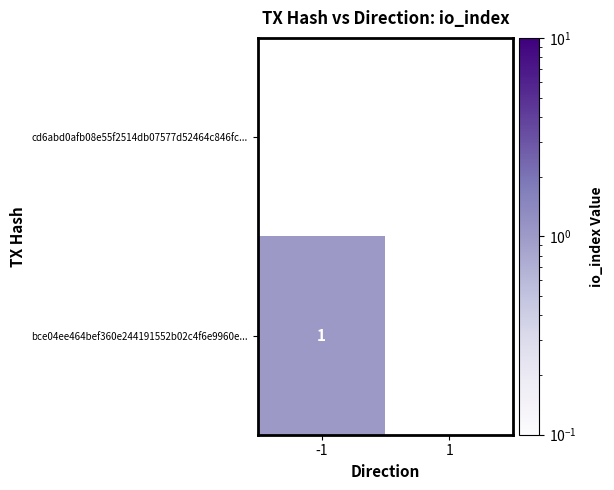

Is it true that bce04ee464bef360e244191552b02c4f6e9960e... equals 1.0 at -1?

True